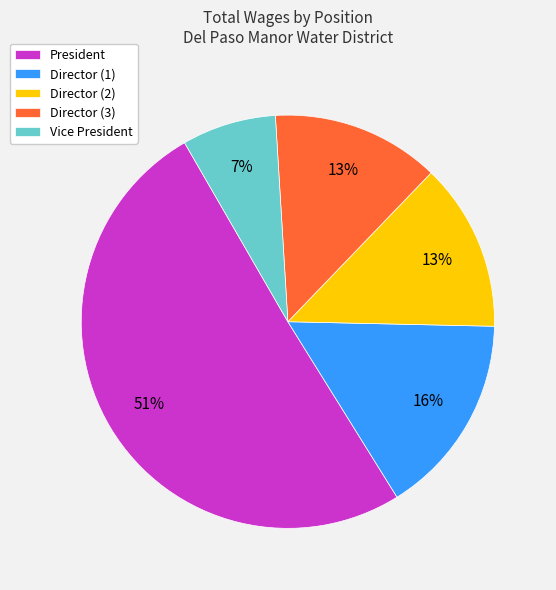

What percentage is the President slice, to the nearest percent?

51%